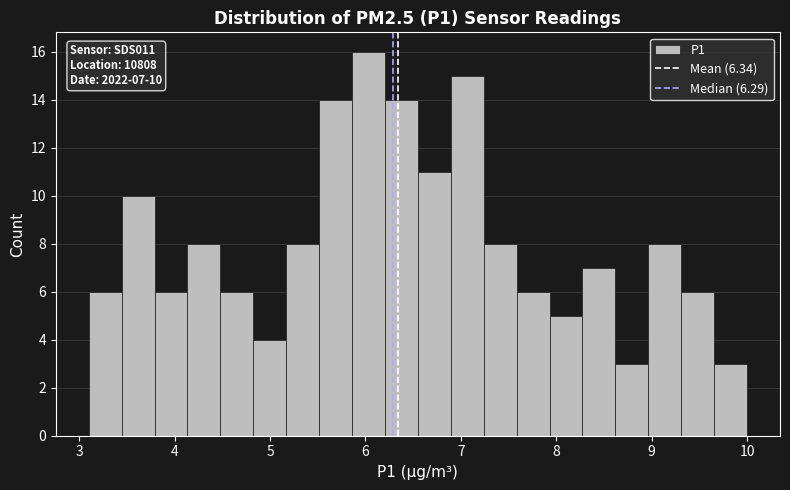

Around what value on the x-axis is the tallest bar? Give the approximate position of its centre, as read against the axis.

6.0